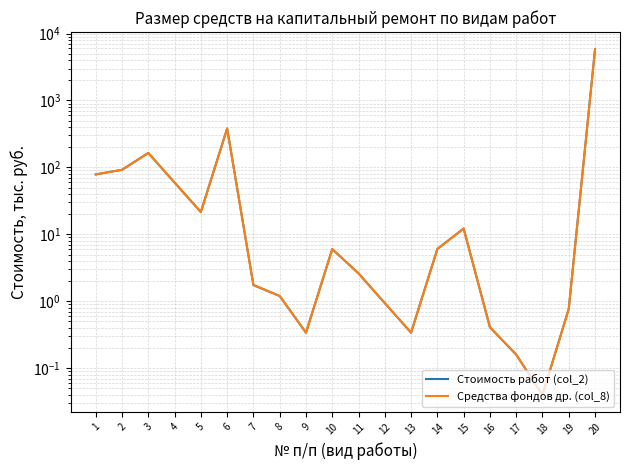

Rank the series at 8 from highest to lowest value.

Стоимость работ (col_2), Средства фондов др. (col_8)